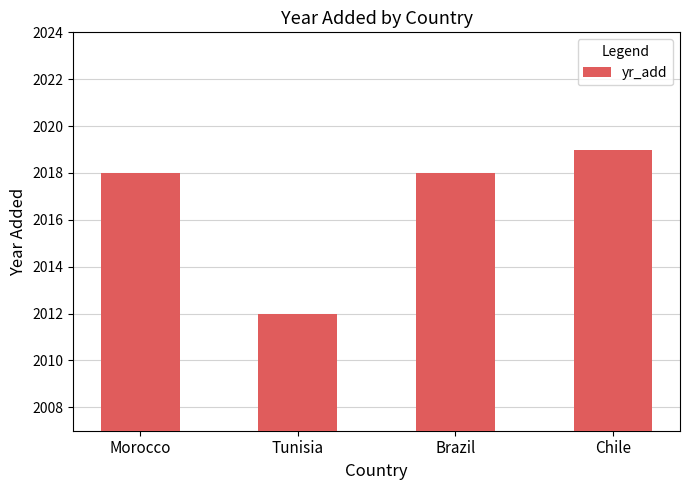

What is the approximate value at Tunisia?

2012